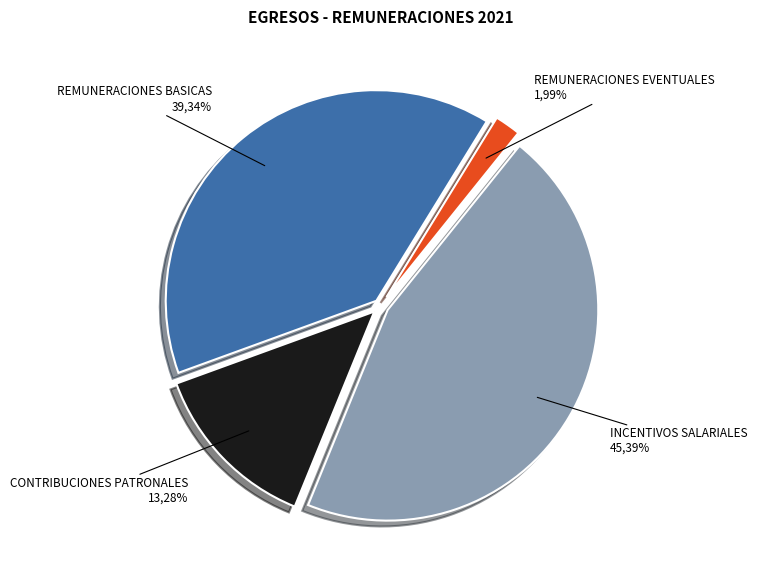

Between REMUNERACIONES EVENTUALES and REMUNERACIONES BASICAS, which is larger?

REMUNERACIONES BASICAS